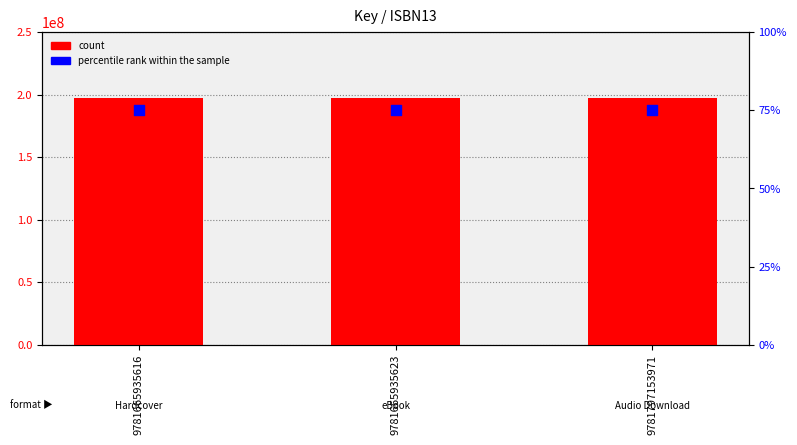

Is the value of count at 9781797153971 greater than the value of percentile rank within the sample at 9781797153971?

Yes